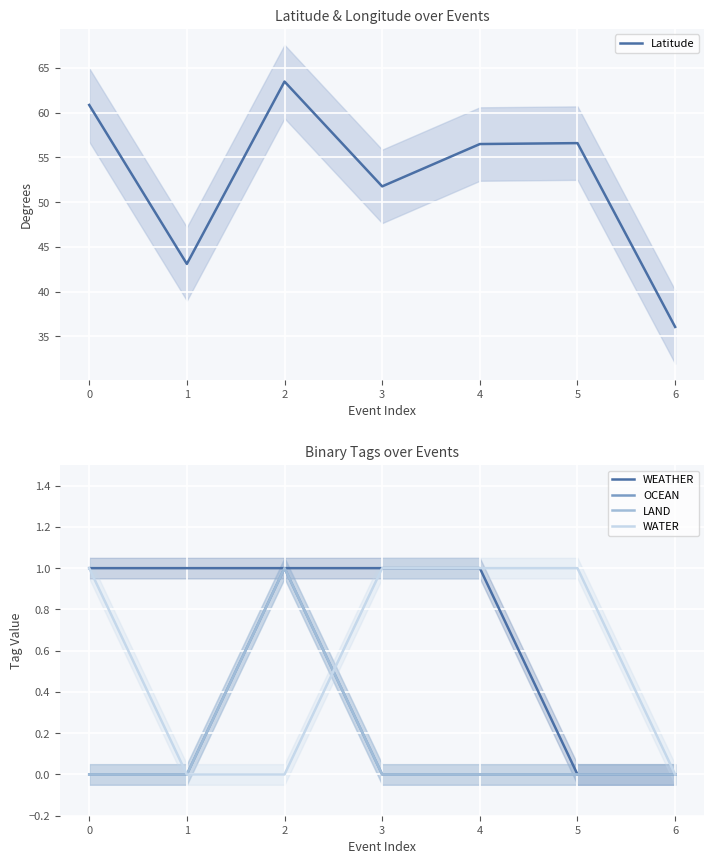

True or false: LAND has a value of 0.0 at 3.

True